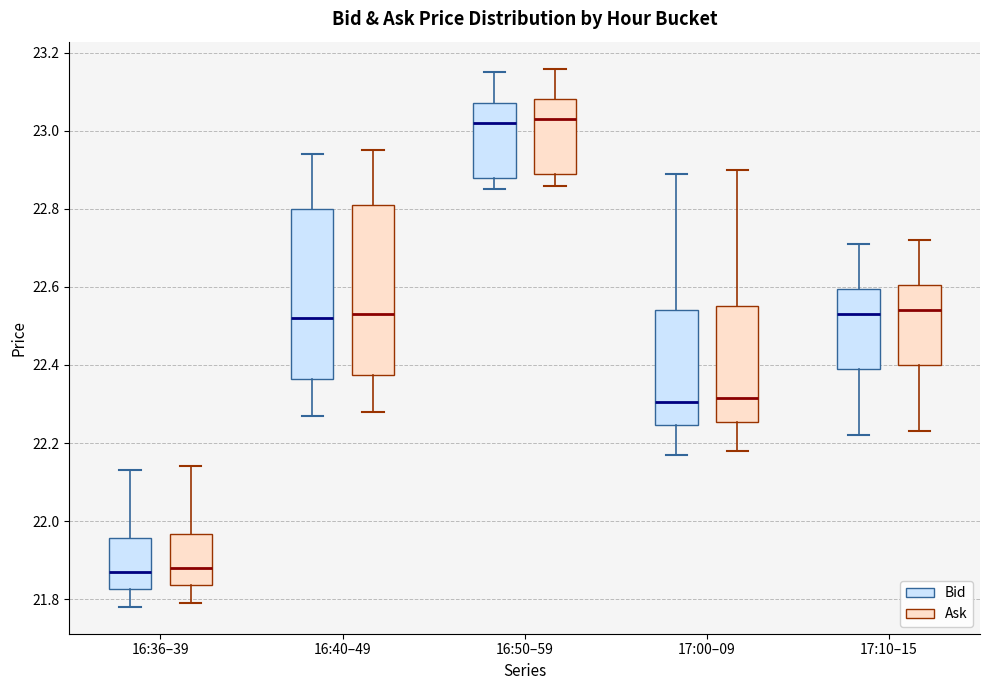

Reading left to right, read every box against the y-axis: the position of its median line, the range the box covers, and the ends of its whiskers. The values are not printed on the chart, so give them approximately, as read against the axis.

16:36–39 (Bid): median 21.88, box 21.82 to 21.96, whiskers 21.78 to 22.14
16:36–39 (Ask): median 21.88, box 21.84 to 21.96, whiskers 21.80 to 22.14
16:40–49 (Bid): median 22.52, box 22.36 to 22.80, whiskers 22.28 to 22.94
16:40–49 (Ask): median 22.54, box 22.38 to 22.82, whiskers 22.28 to 22.96
16:50–59 (Bid): median 23.02, box 22.88 to 23.08, whiskers 22.86 to 23.16
16:50–59 (Ask): median 23.04, box 22.90 to 23.08, whiskers 22.86 to 23.16
17:00–09 (Bid): median 22.30, box 22.24 to 22.54, whiskers 22.18 to 22.90
17:00–09 (Ask): median 22.32, box 22.26 to 22.56, whiskers 22.18 to 22.90
17:10–15 (Bid): median 22.54, box 22.40 to 22.60, whiskers 22.22 to 22.72
17:10–15 (Ask): median 22.54, box 22.40 to 22.60, whiskers 22.24 to 22.72